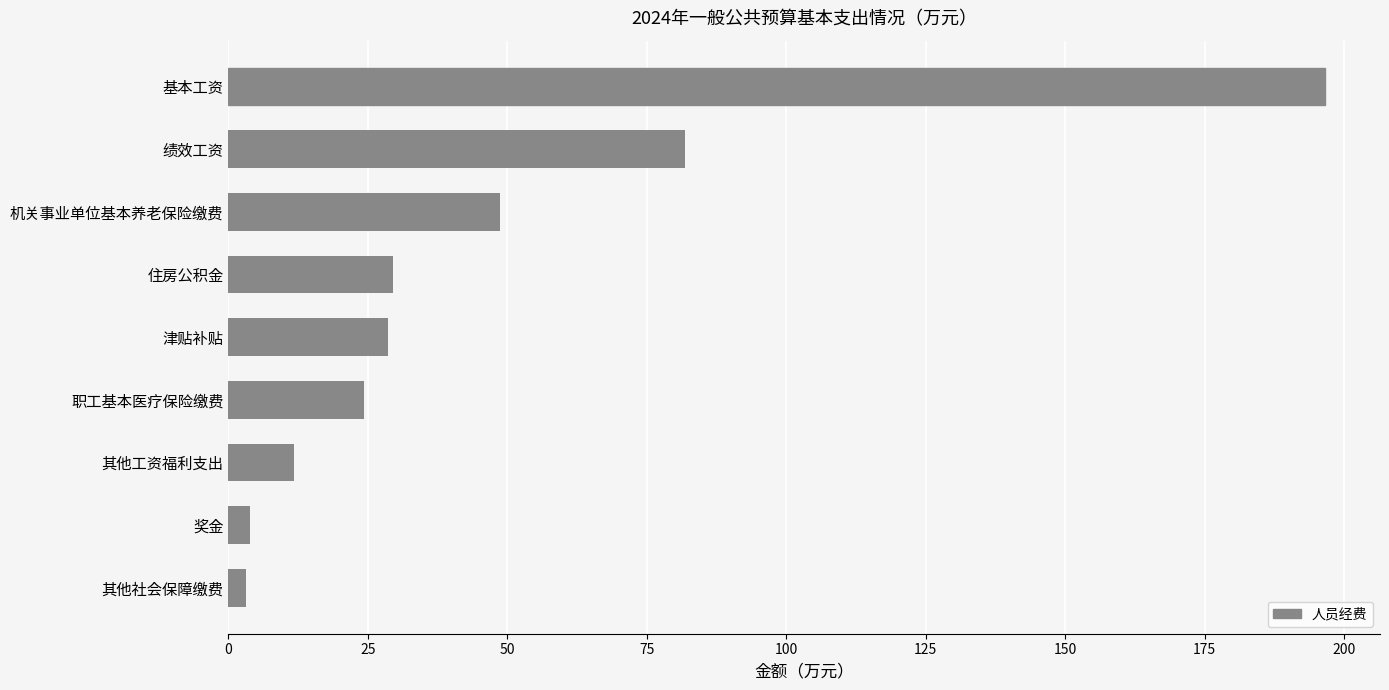

Between 绩效工资 and 其他工资福利支出, which is larger?

绩效工资